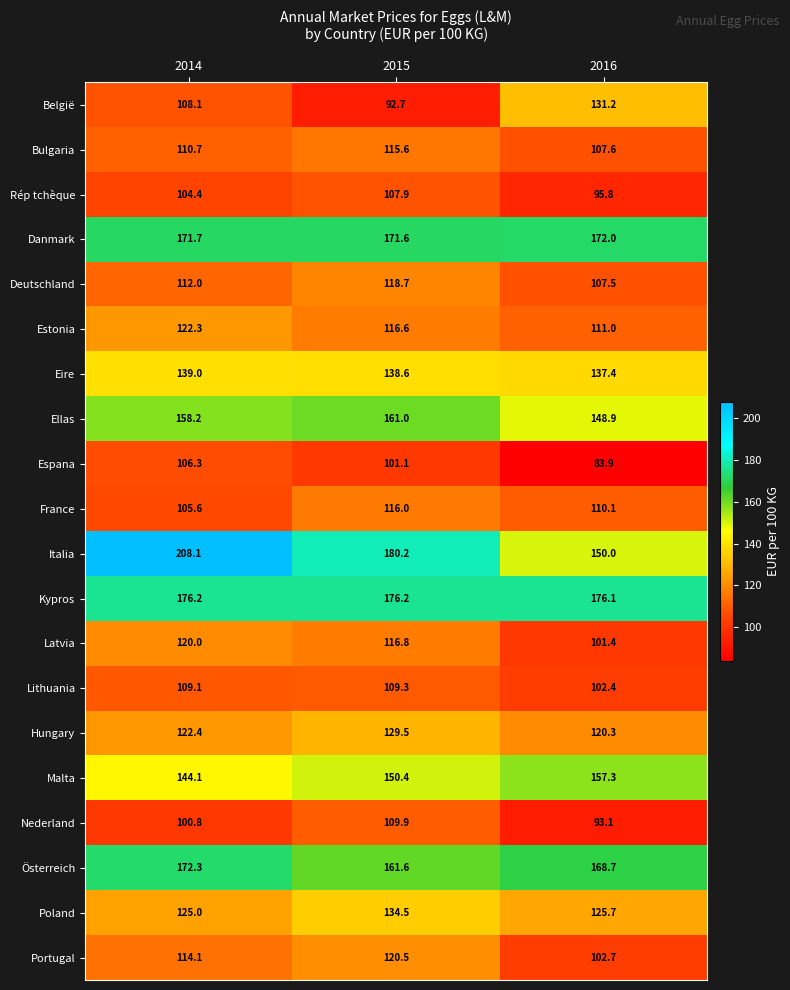

Which series has the widest spread of values?

Italia